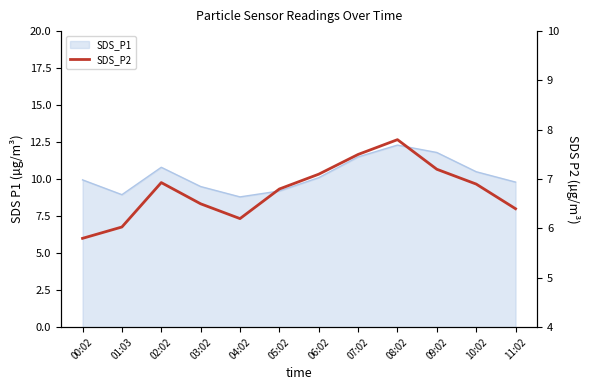

Which has a higher value, 03:02 or 04:02?

03:02